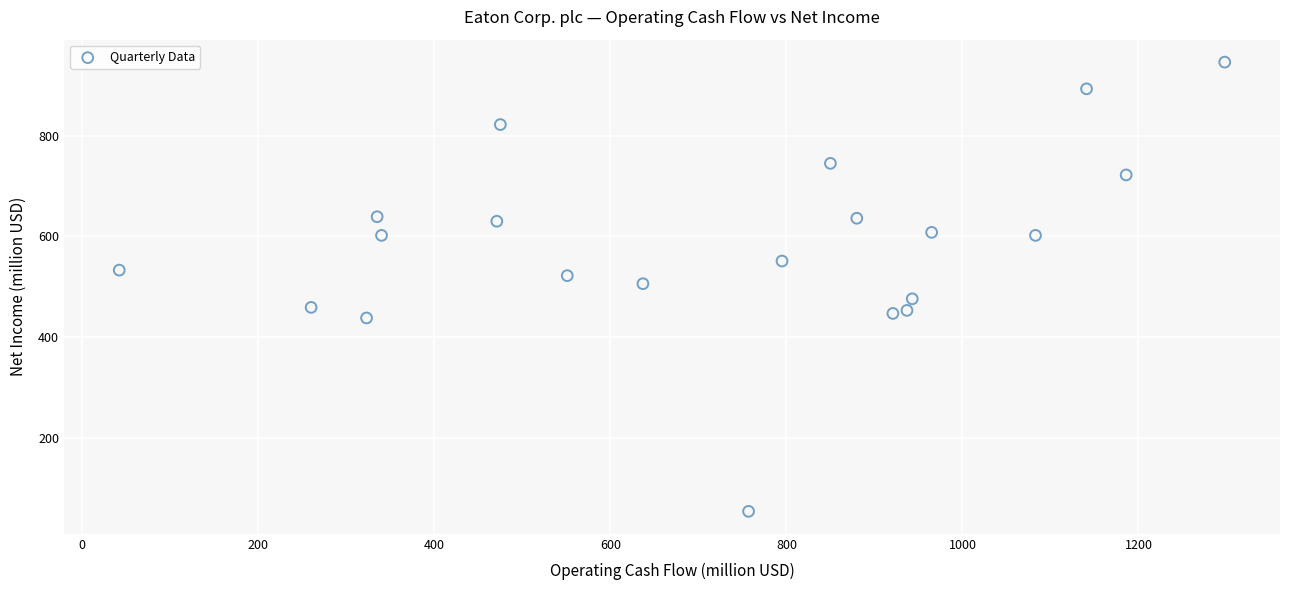

What is the range of Y values (max minus min)?

892